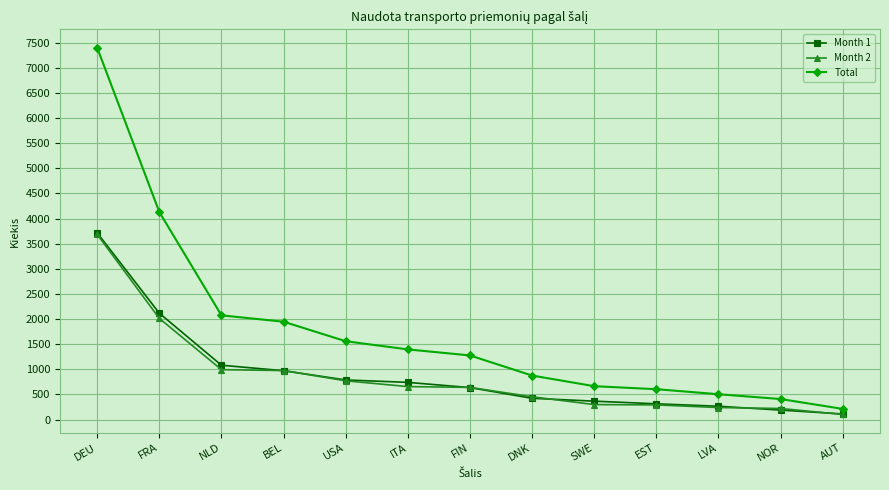

What are all the series names shown in the legend?

Month 1, Month 2, Total